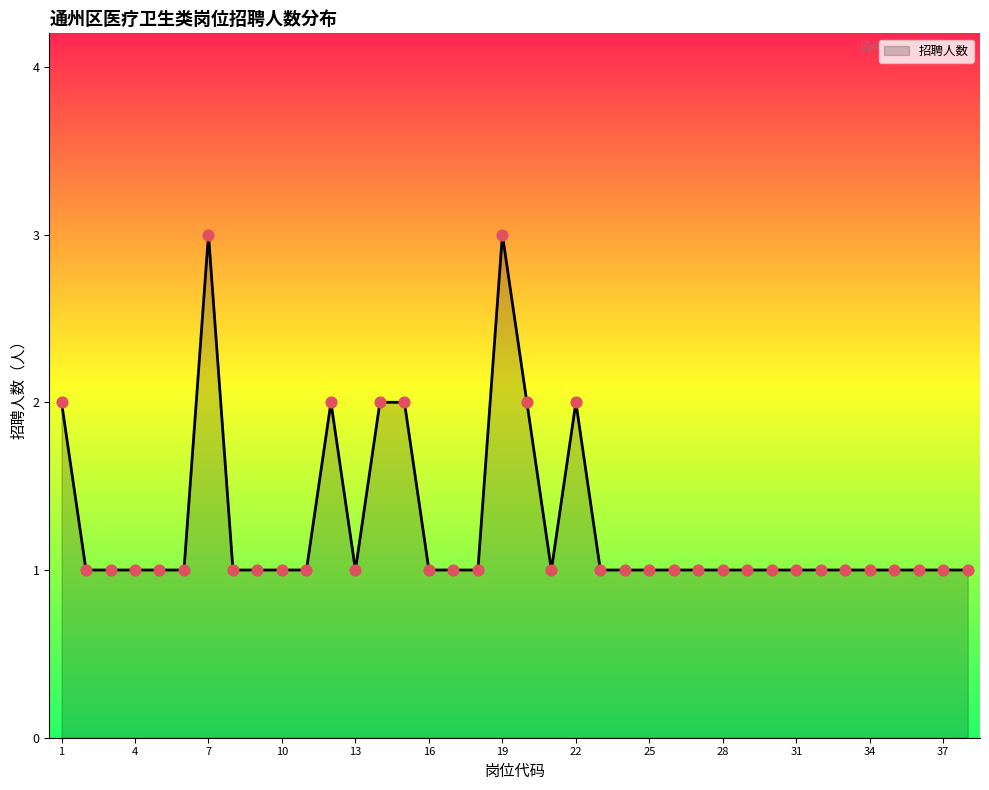

What is the maximum value shown in the chart?

3